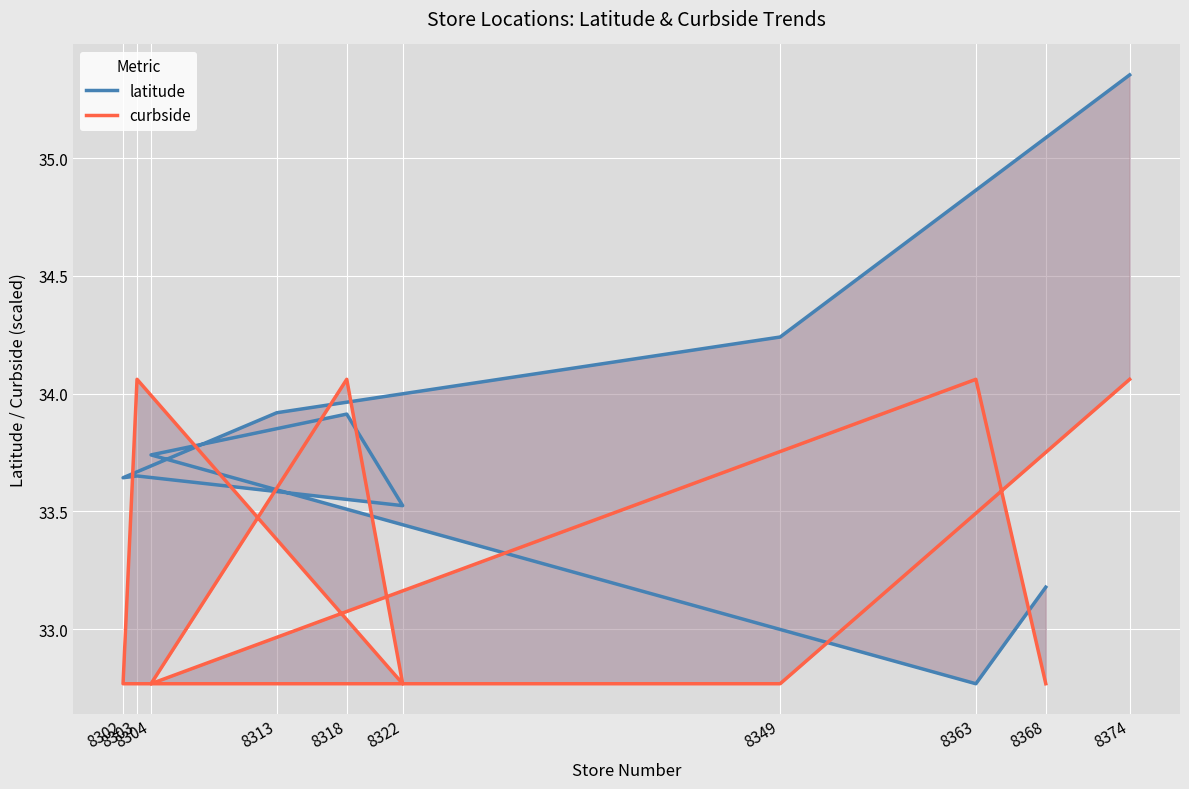

Between 8368 and 8363, which is larger?

8368